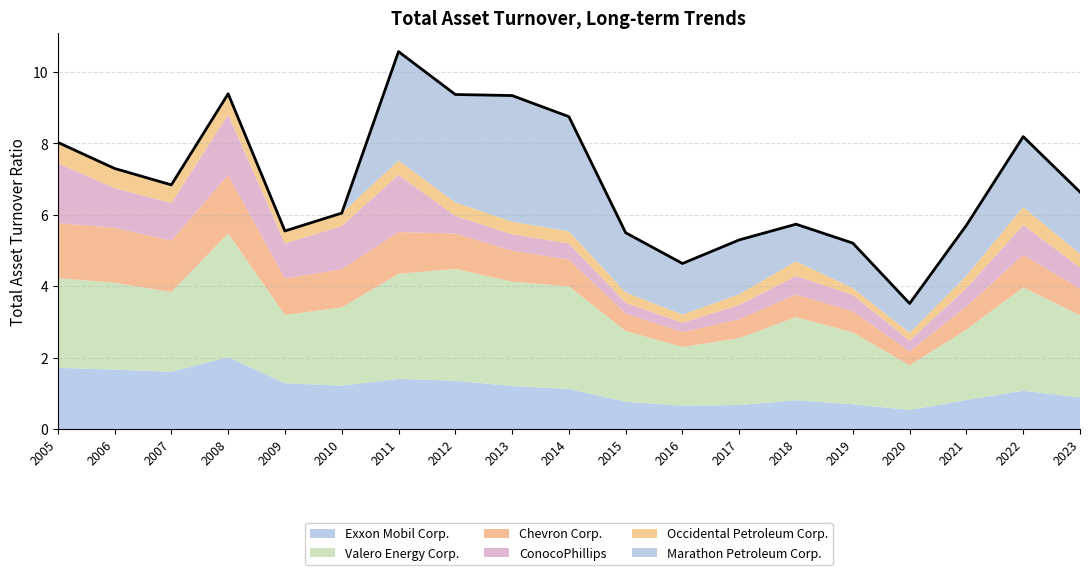

Which series has the widest spread of values?

Marathon Petroleum Corp.